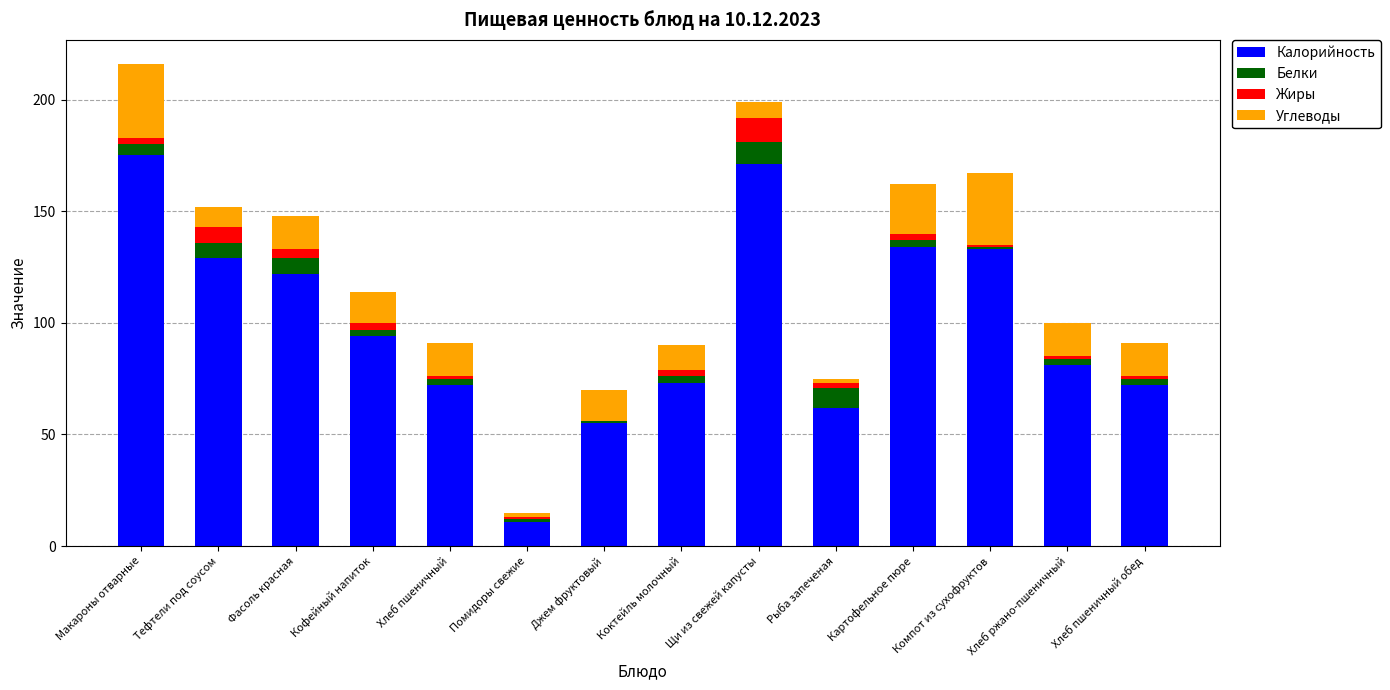

What are all the series names shown in the legend?

Калорийность, Белки, Жиры, Углеводы